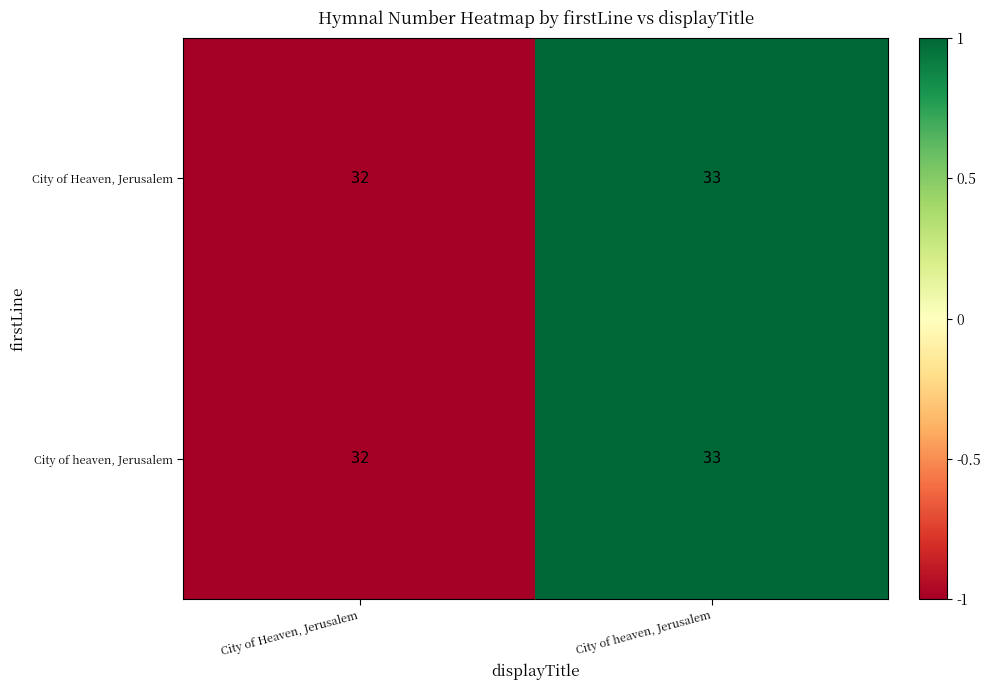

Reading left to right, extract all data points from this chart.

City of Heaven, Jerusalem: City of Heaven, Jerusalem=32	City of heaven, Jerusalem=33
City of heaven, Jerusalem: City of Heaven, Jerusalem=32	City of heaven, Jerusalem=33